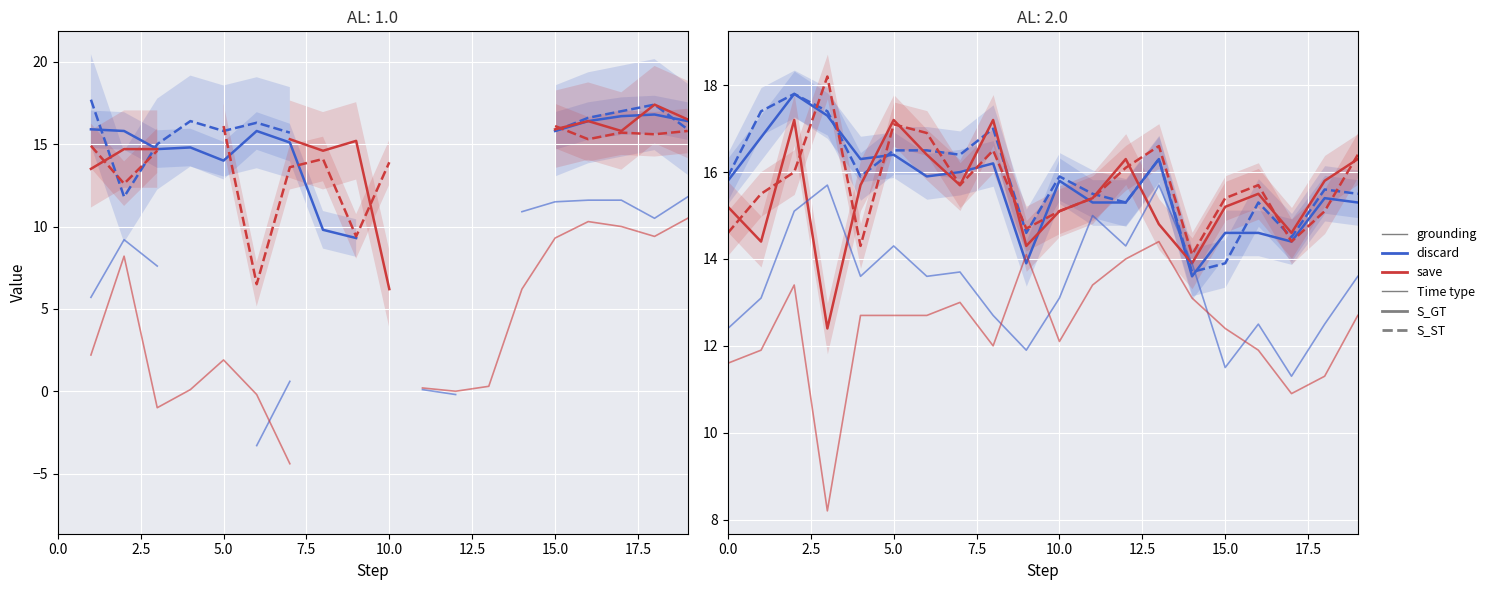

What is the minimum value for col_11 (S_ST discard)?

13.7